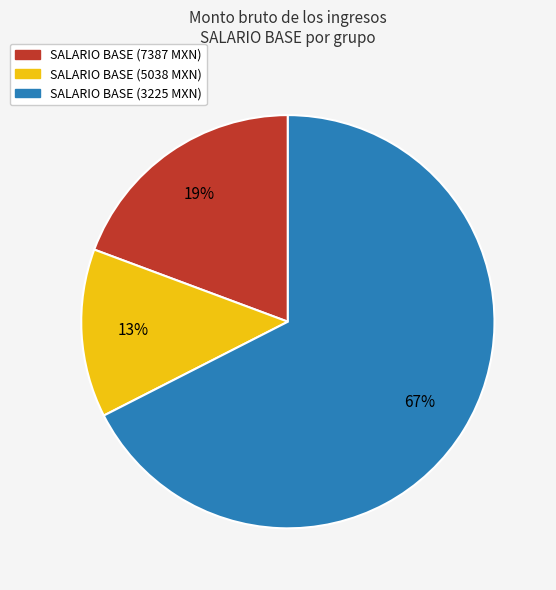

Is there any slice that represents more than half of the pie?

Yes